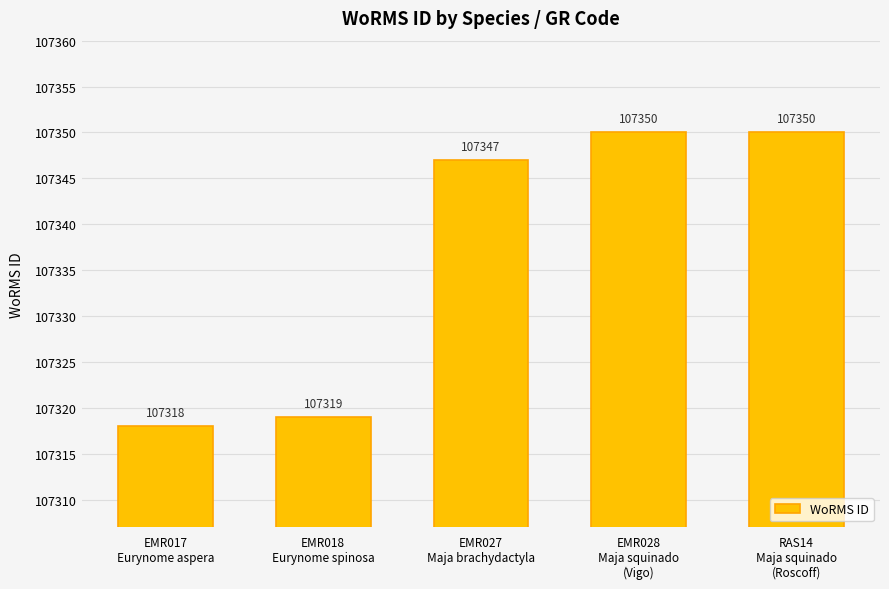

Approximately how many times larger is the value at EMR018
Eurynome spinosa compared to EMR017
Eurynome aspera?

1.0